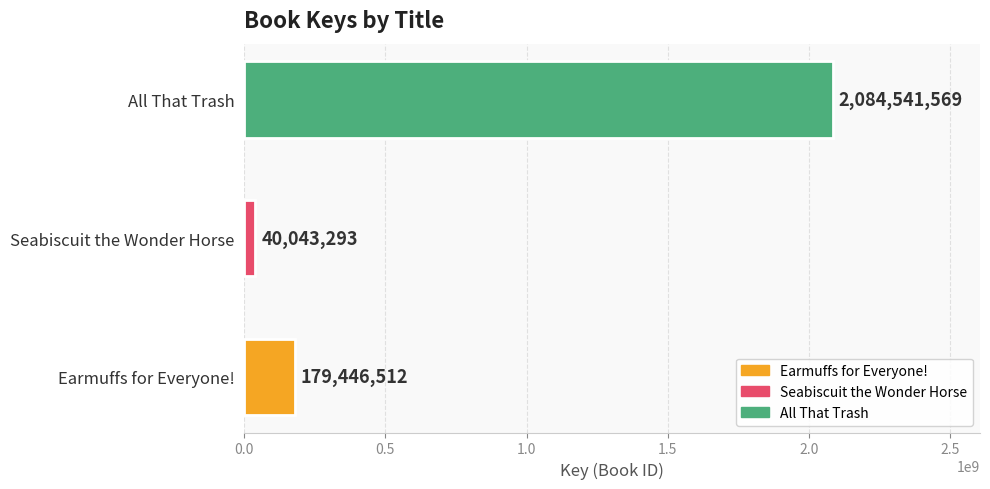

What is the difference between the second highest and minimum values?

139403219